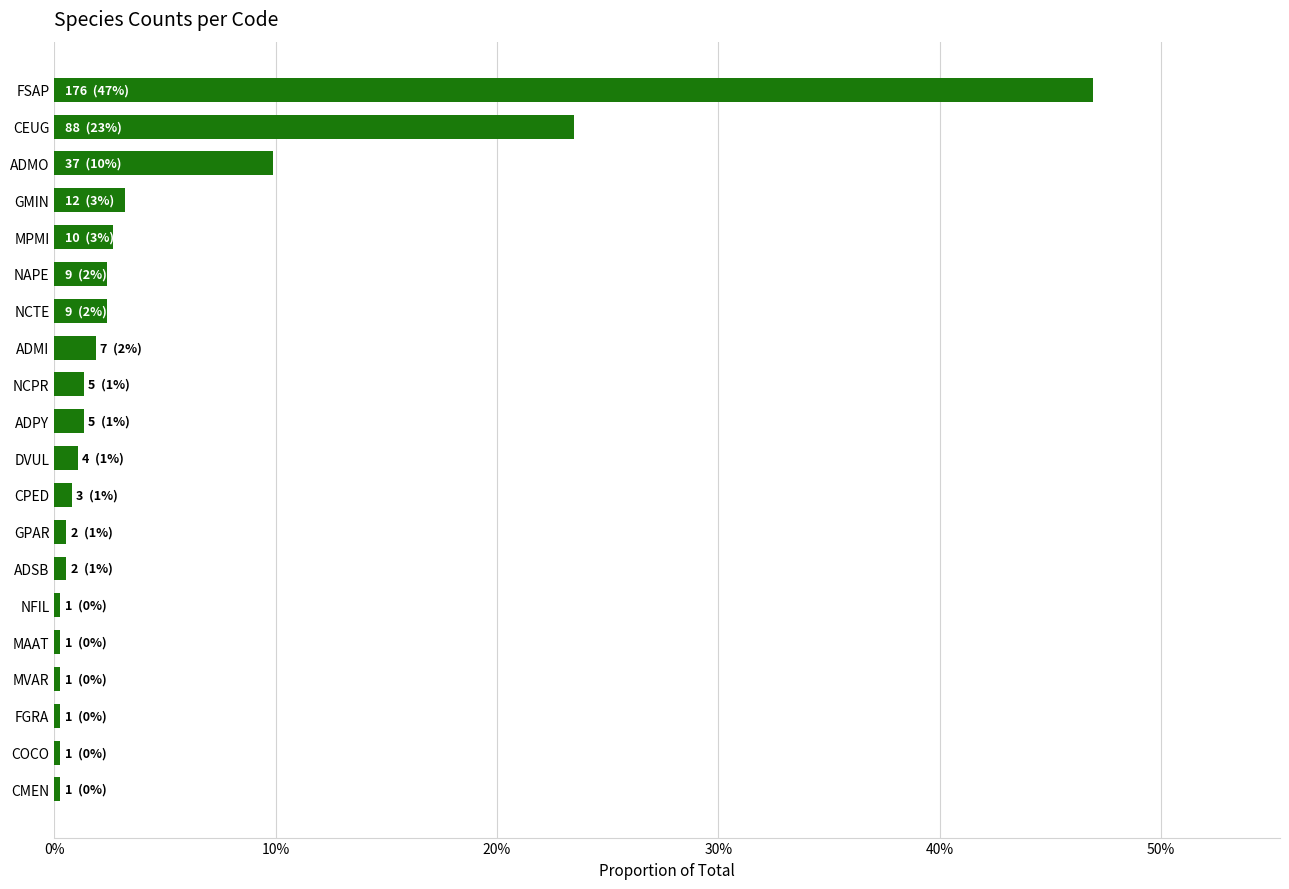

Are the bars horizontal?

Yes